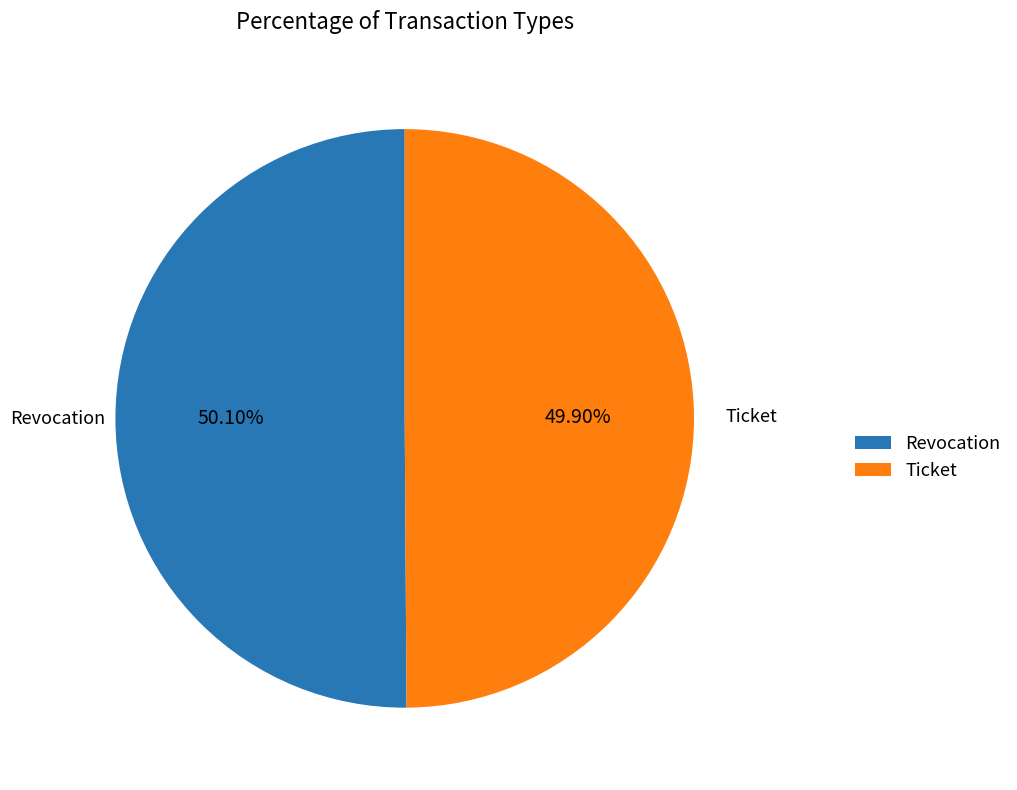

Is there a majority slice in this chart?

Yes